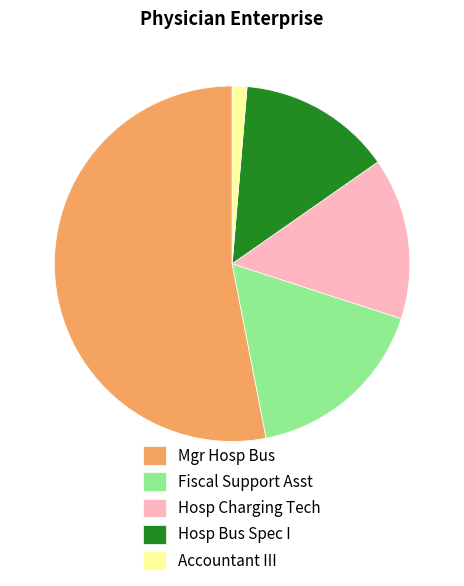

Which has a higher value, Hosp Bus Spec I or Accountant III?

Hosp Bus Spec I